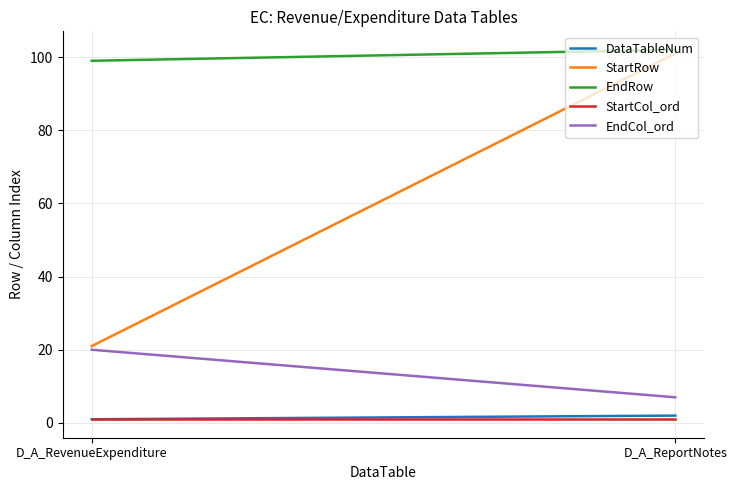

At how many categories does at least one series exceed 95?

2